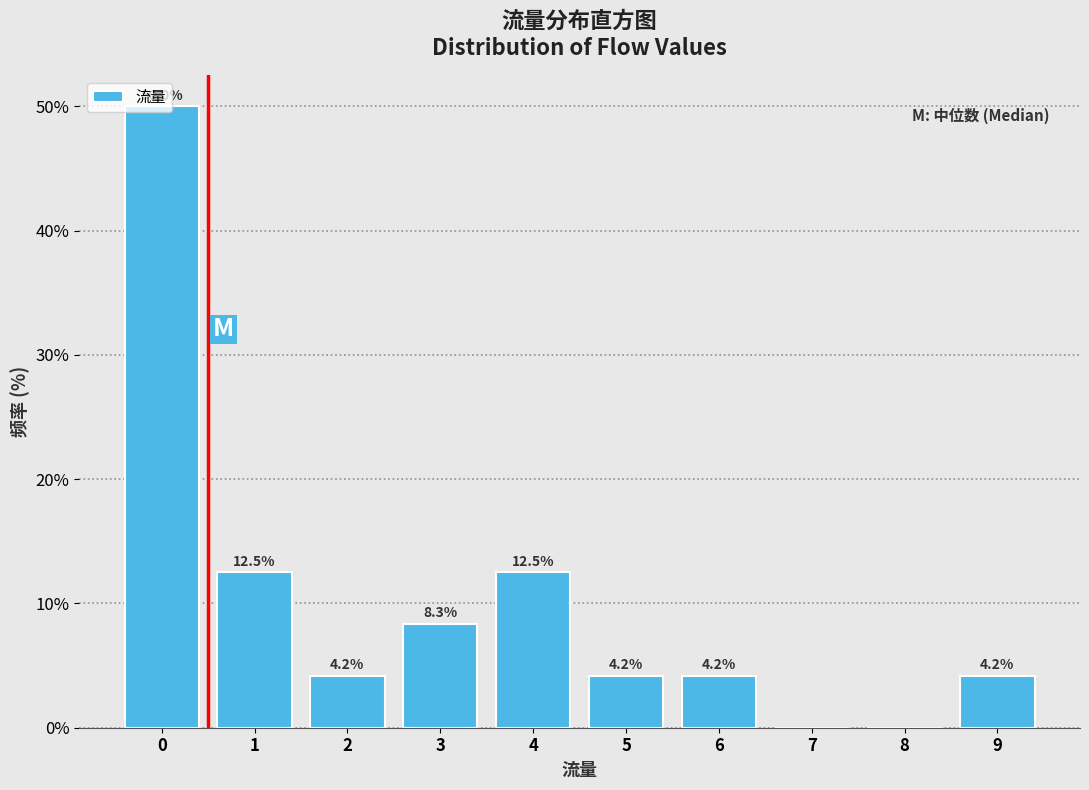

What is the change in value from 0 to 8?

-50.0